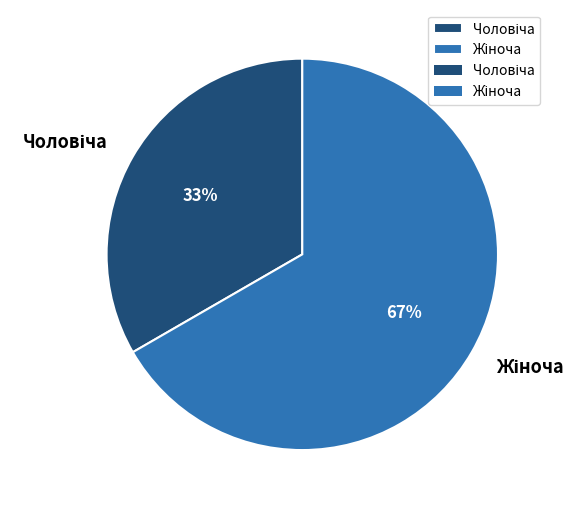

Count the number of slices in the pie.

2